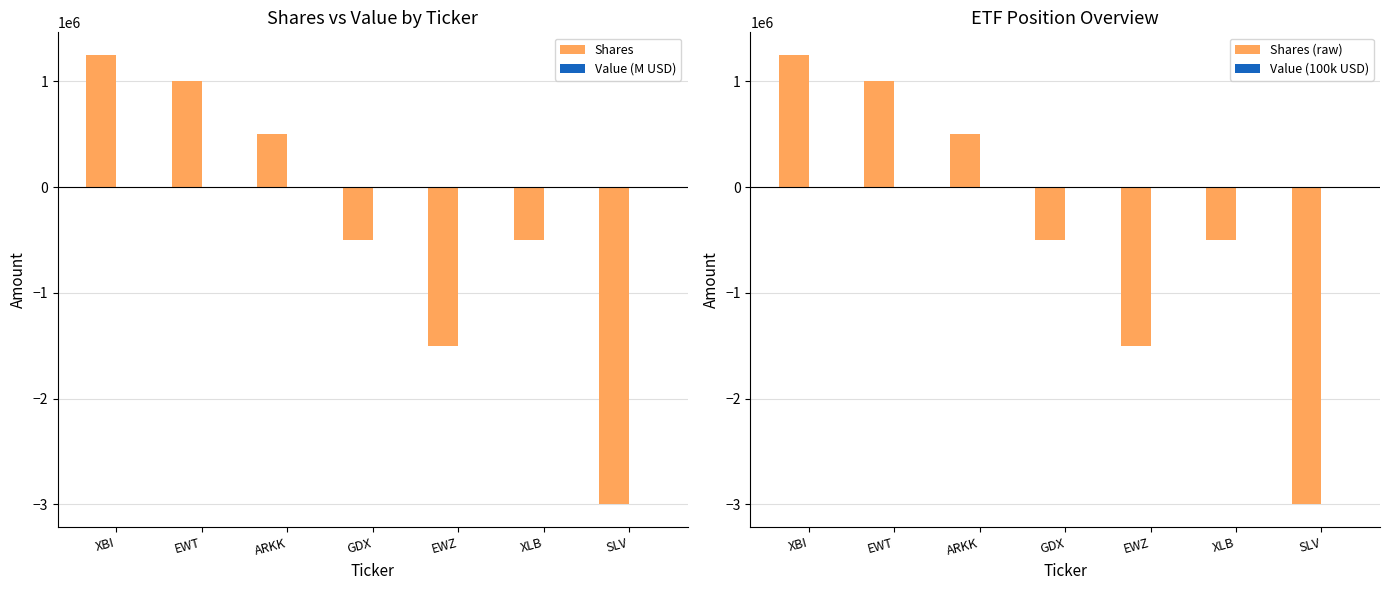

What is the label of the 4th bar from the left?

GDX